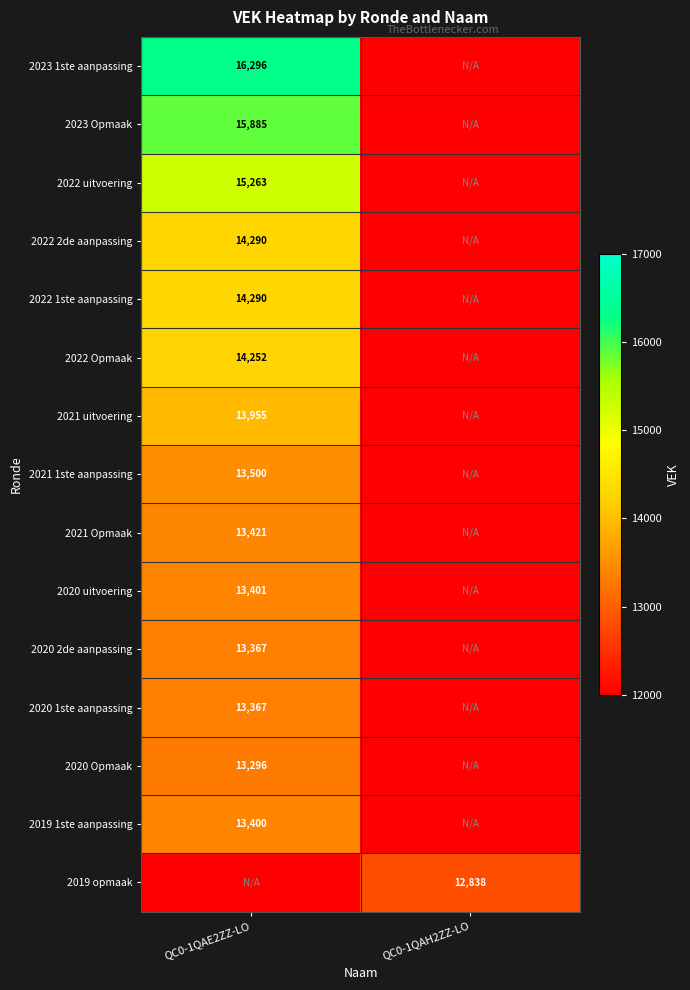

The 2019 1ste aanpassing series shows 20115 at QC0-1QAE2ZZ-LO. True or false?

False